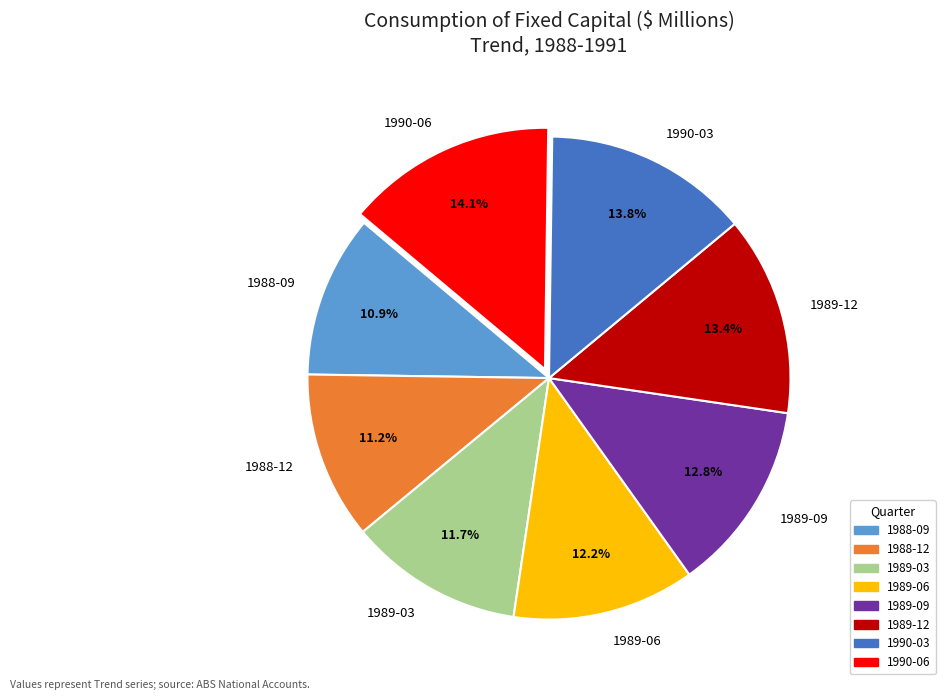

Approximately how many times larger is the value at 1989-12 compared to 1988-09?

1.2